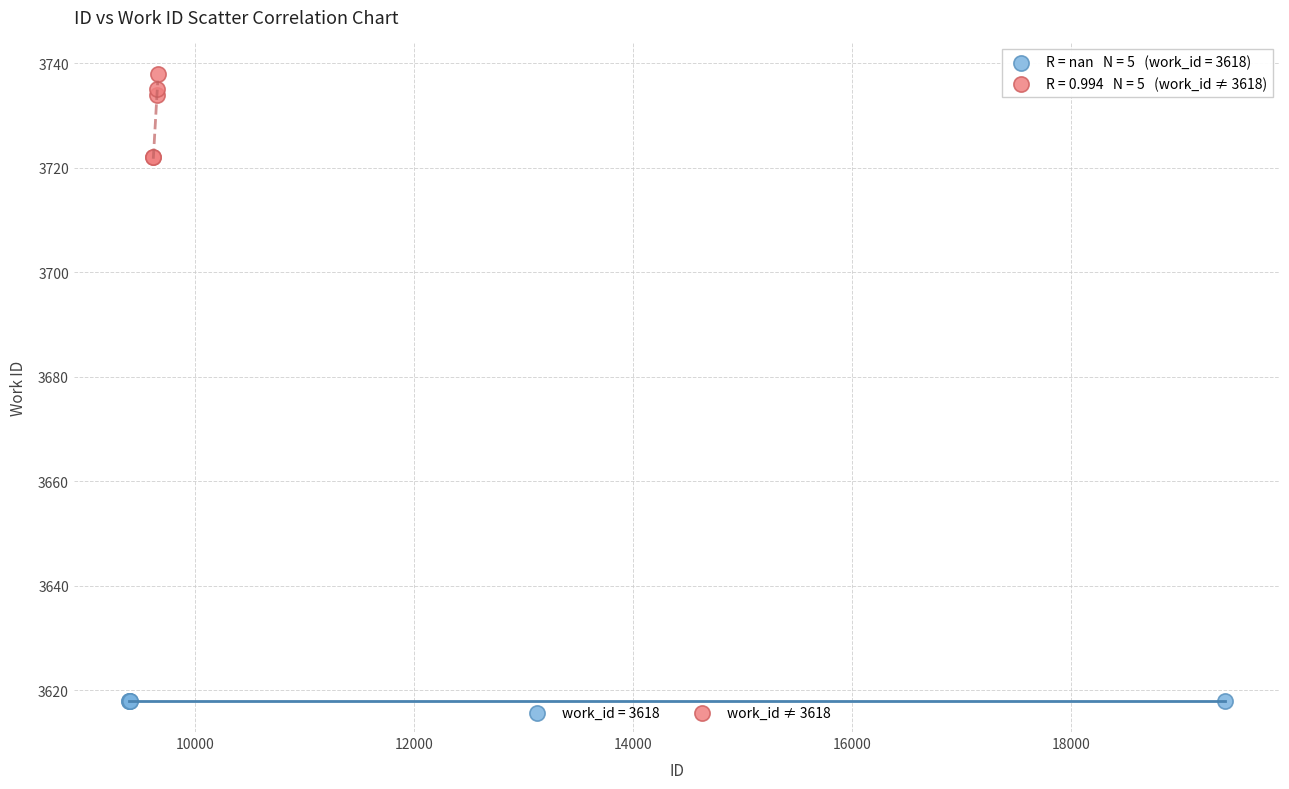

Which series reaches the minimum Y coordinate?

work_id = 3618